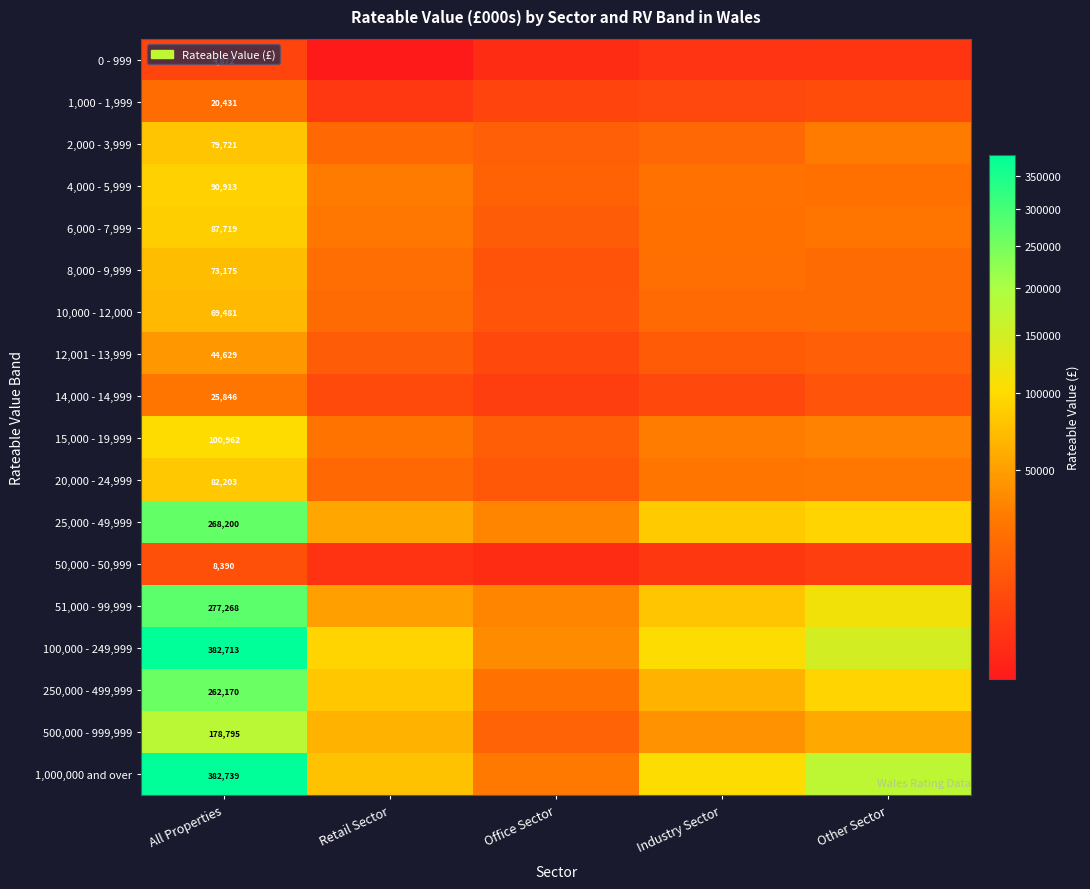

The value of 1,000 - 1,999 at All Properties is 20431. True or false?

True